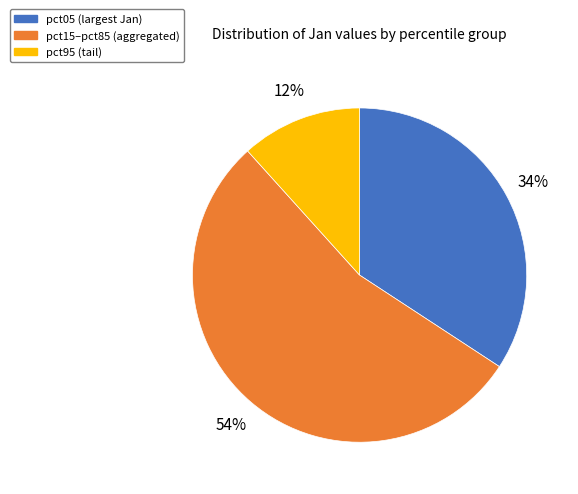

Does pct15–pct85 (aggregated) represent more than half of the total?

Yes